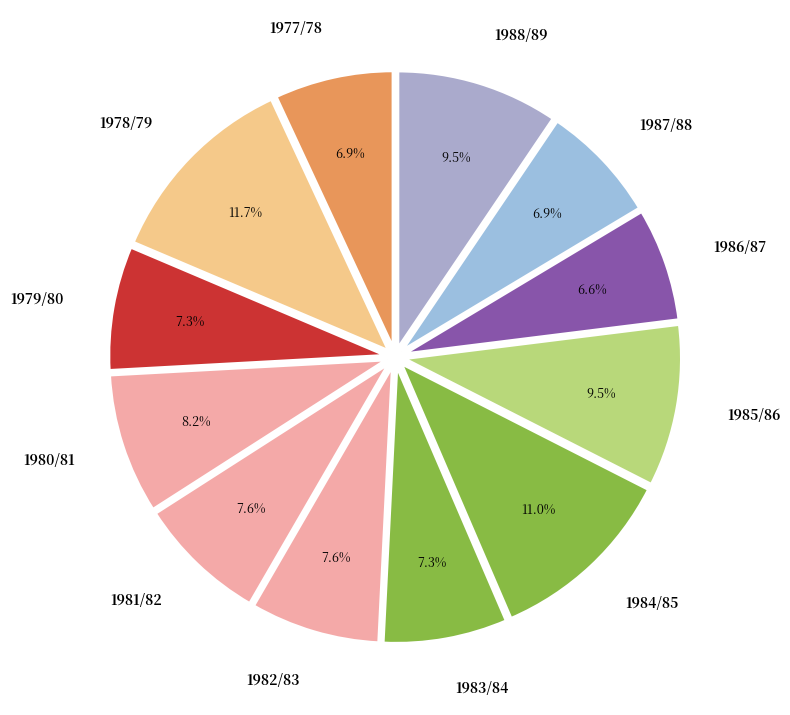

How much of the chart is everything except 1985/86?

90.5%